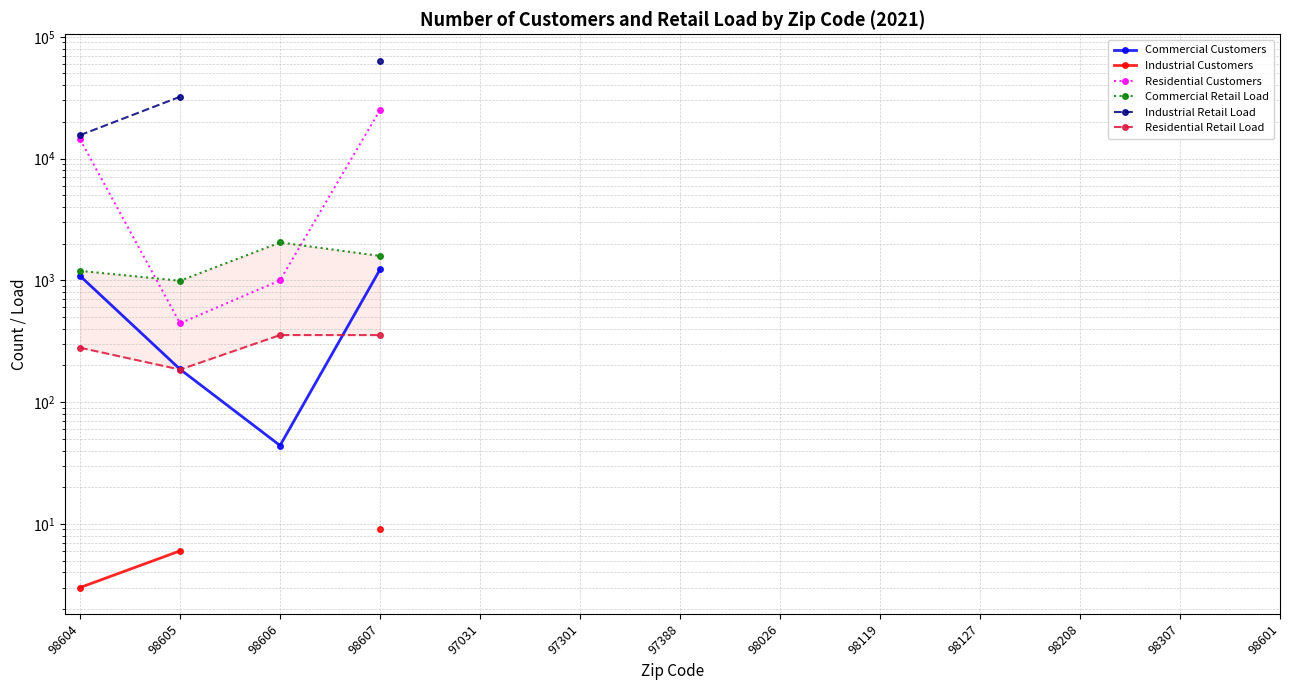

Rank the series by their maximum value, from lowest to highest.

Industrial Customers, Residential Retail Load, Commercial Customers, Commercial Retail Load, Residential Customers, Industrial Retail Load